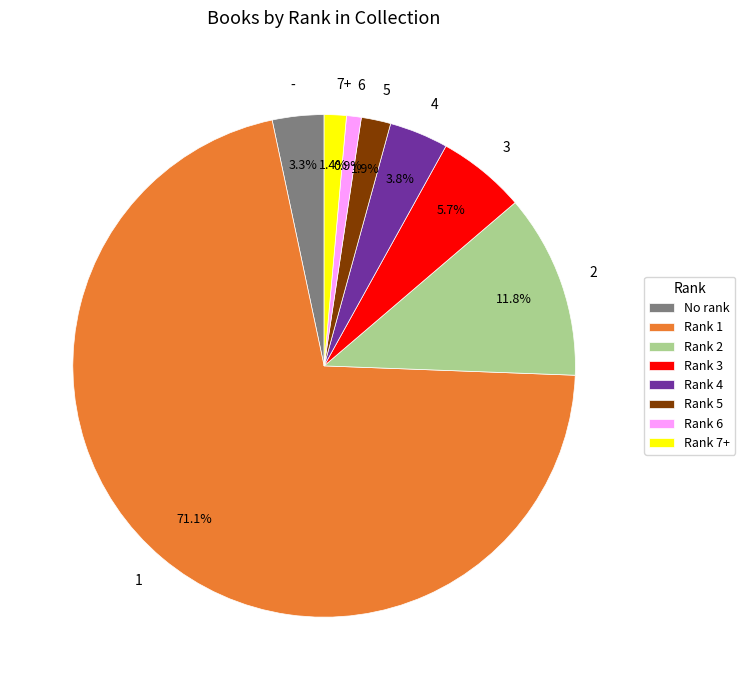

Is there a majority slice in this chart?

Yes